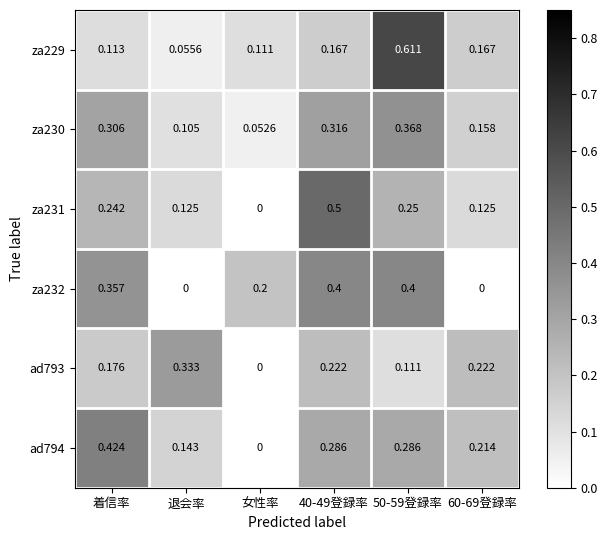

Is the value of za230 at 60-69登録率 greater than the value of ad794 at 女性率?

Yes